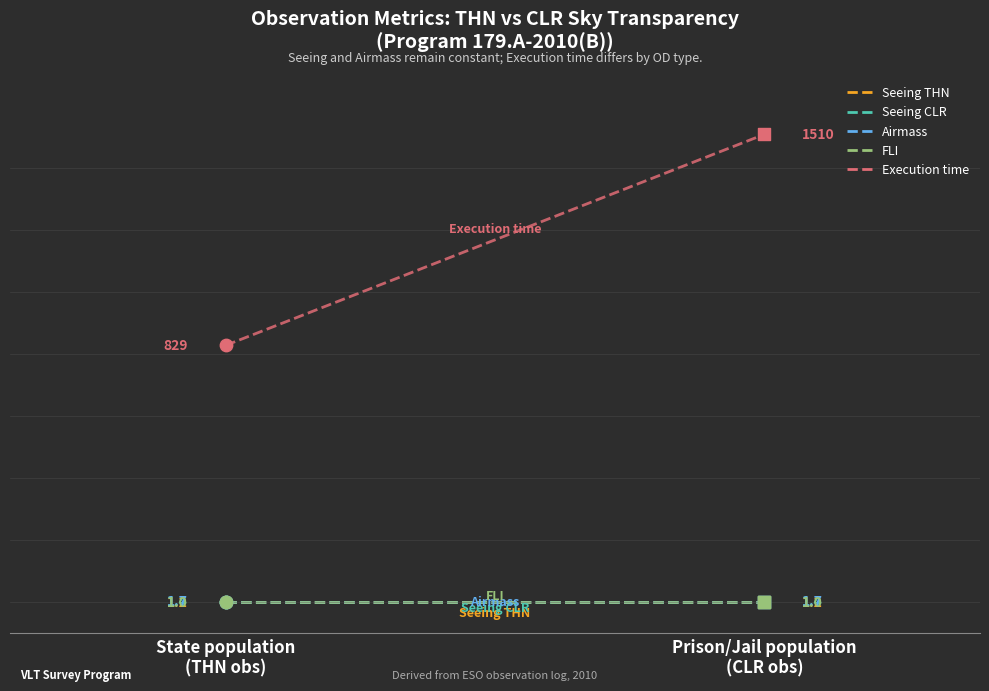

What is the total value across all series at State population
(THN obs)?

834.3